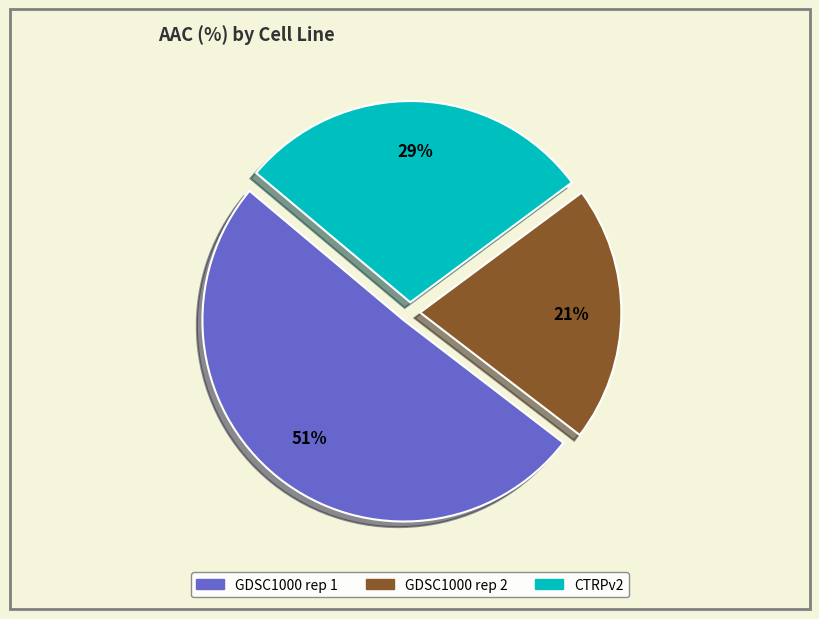

What percentage is the GDSC1000 rep 2 slice, to the nearest percent?

21%